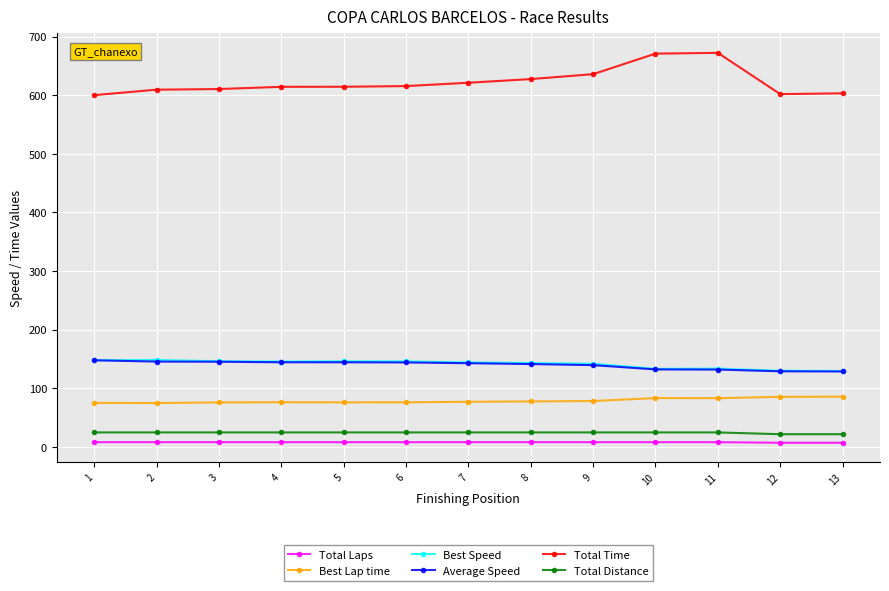

What is the total value across all series at 9?

1028.2